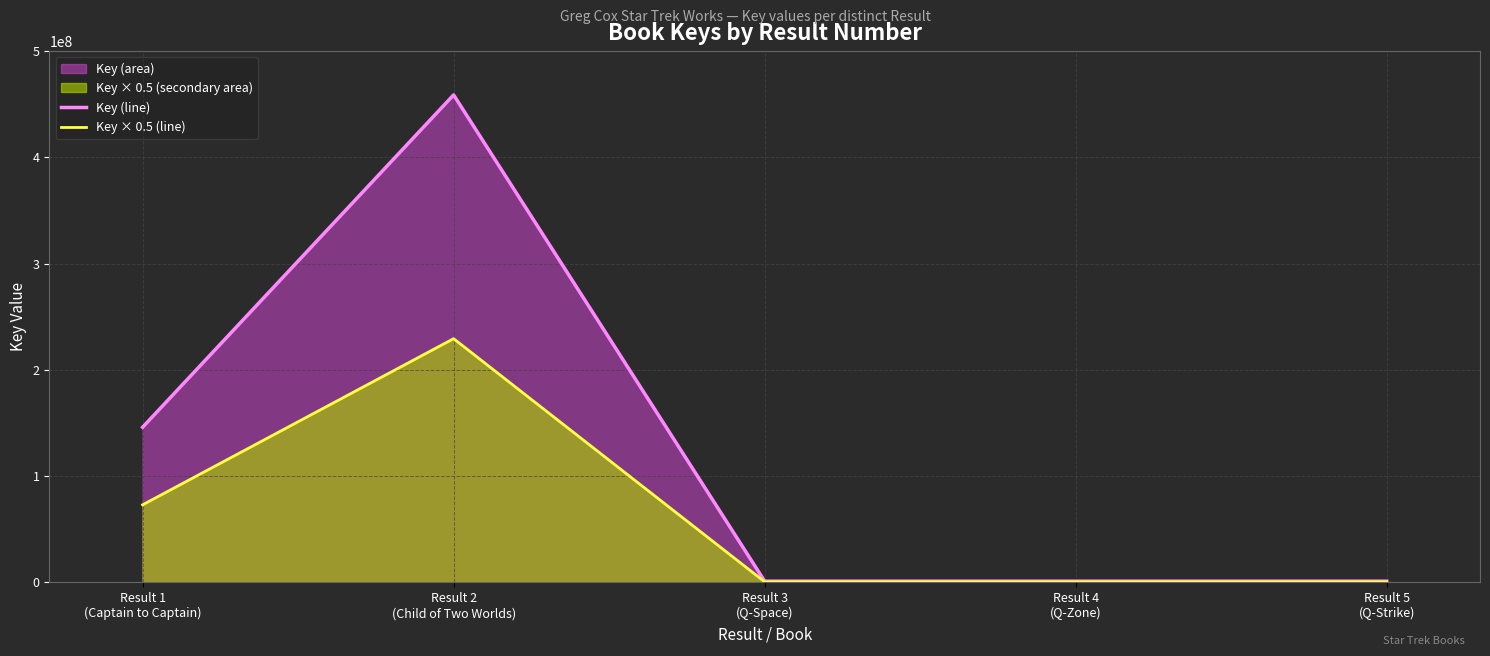

Read the Key (line) value at Result 1
(Captain to Captain).

146021349.0